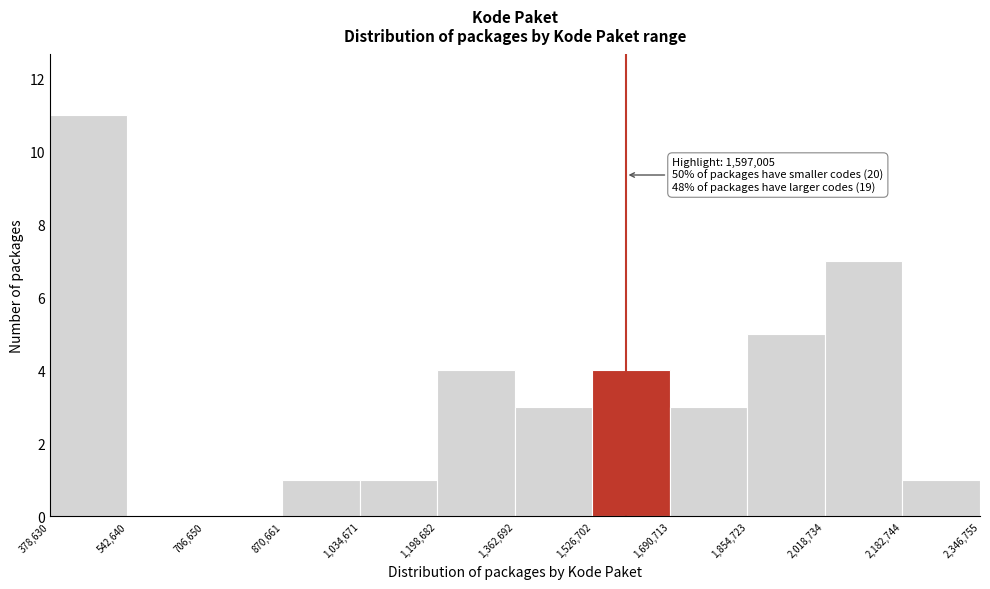

Which range on the x-axis has the tallest bar?

378,630 to 542,640